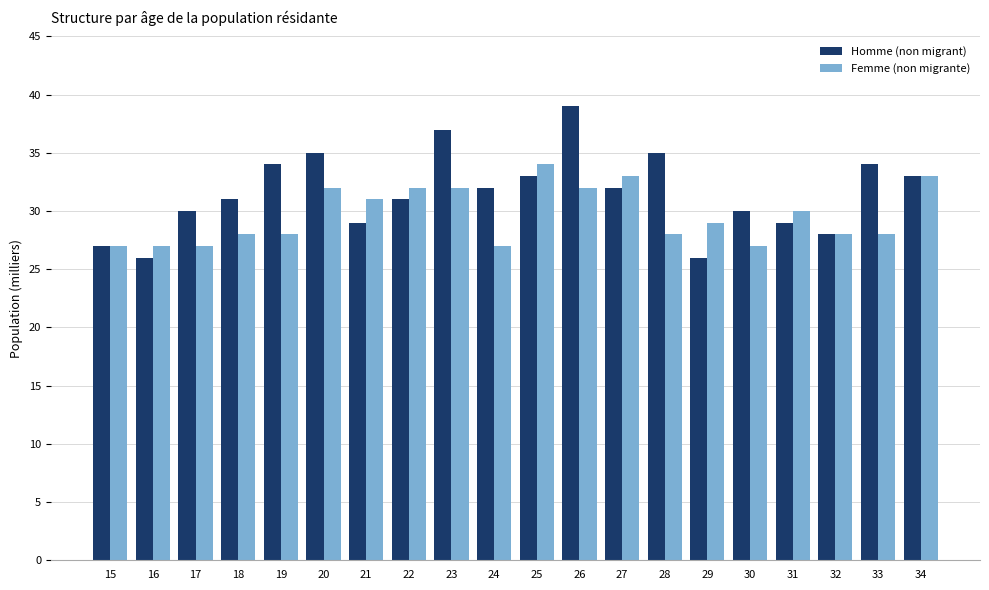

Which series has the largest range (max minus min)?

Homme (non migrant)